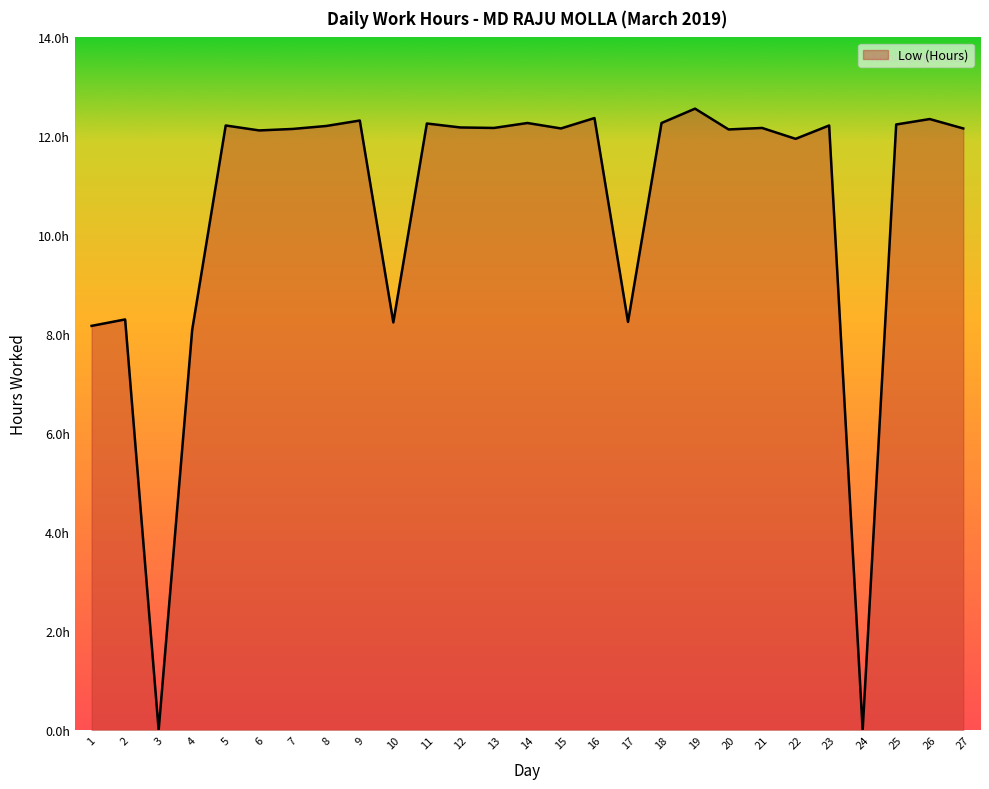

Is this an area chart (filled region under the line)?

Yes